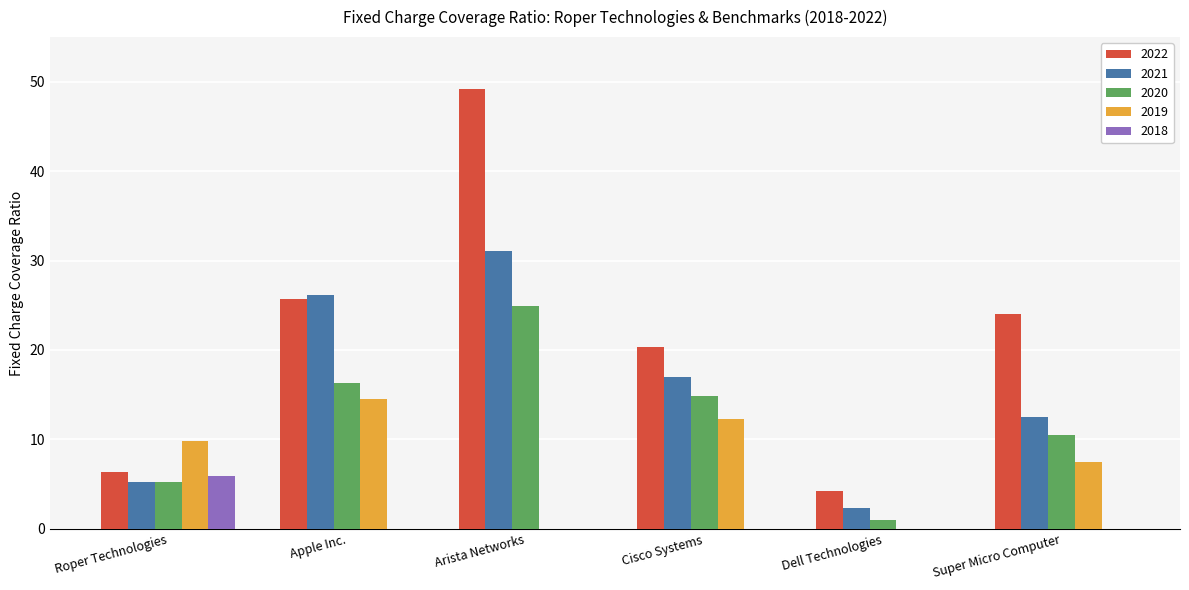

What value does the 2020 series have at Dell Technologies?

1.0